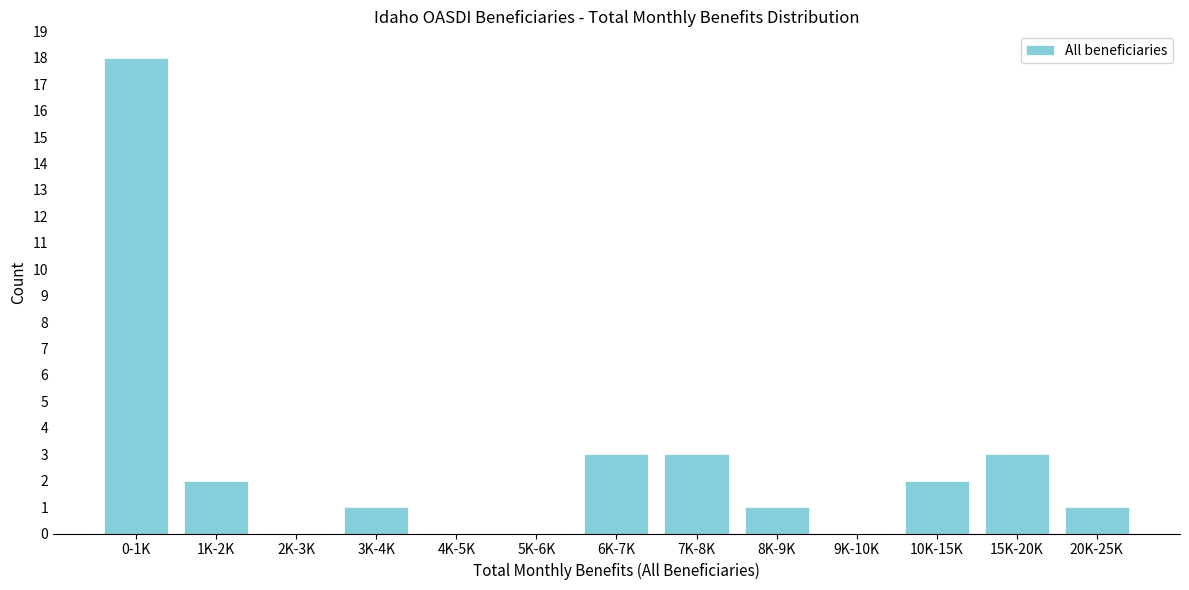

Reading left to right, list all the values displayed in this chart.

0-1K=18	1K-2K=2	2K-3K=0	3K-4K=1	4K-5K=0	5K-6K=0	6K-7K=3	7K-8K=3	8K-9K=1	9K-10K=0	10K-15K=2	15K-20K=3	20K-25K=1